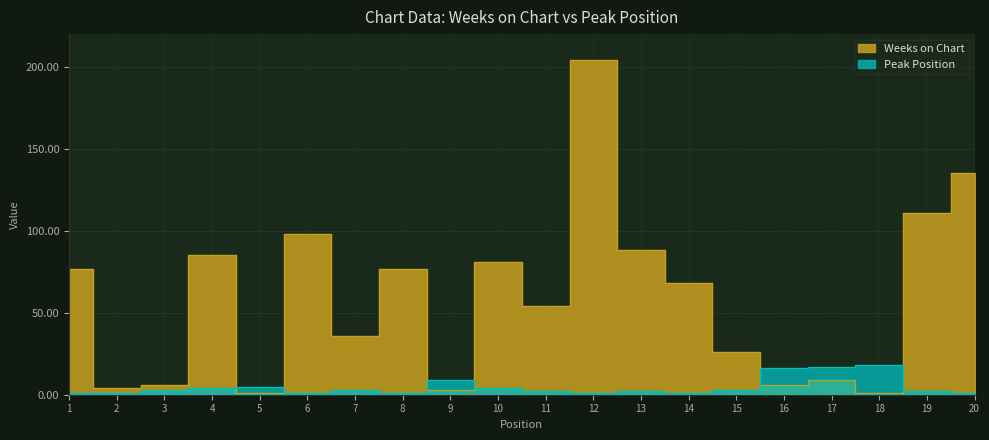

At which category does Peak Position reach its first local valley?

6